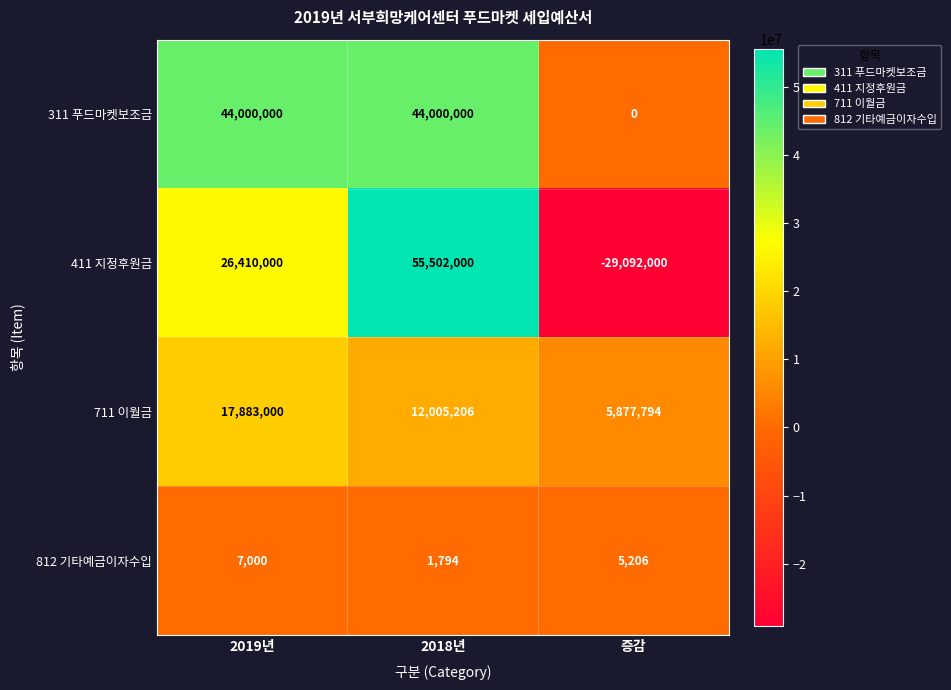

Reading right to left, extract all data points from this chart.

311 푸드마켓보조금: 증감=0	2018년=44000000	2019년=44000000
411 지정후원금: 증감=-29092000	2018년=55502000	2019년=26410000
711 이월금: 증감=5877794	2018년=12005206	2019년=17883000
812 기타예금이자수입: 증감=5206	2018년=1794	2019년=7000